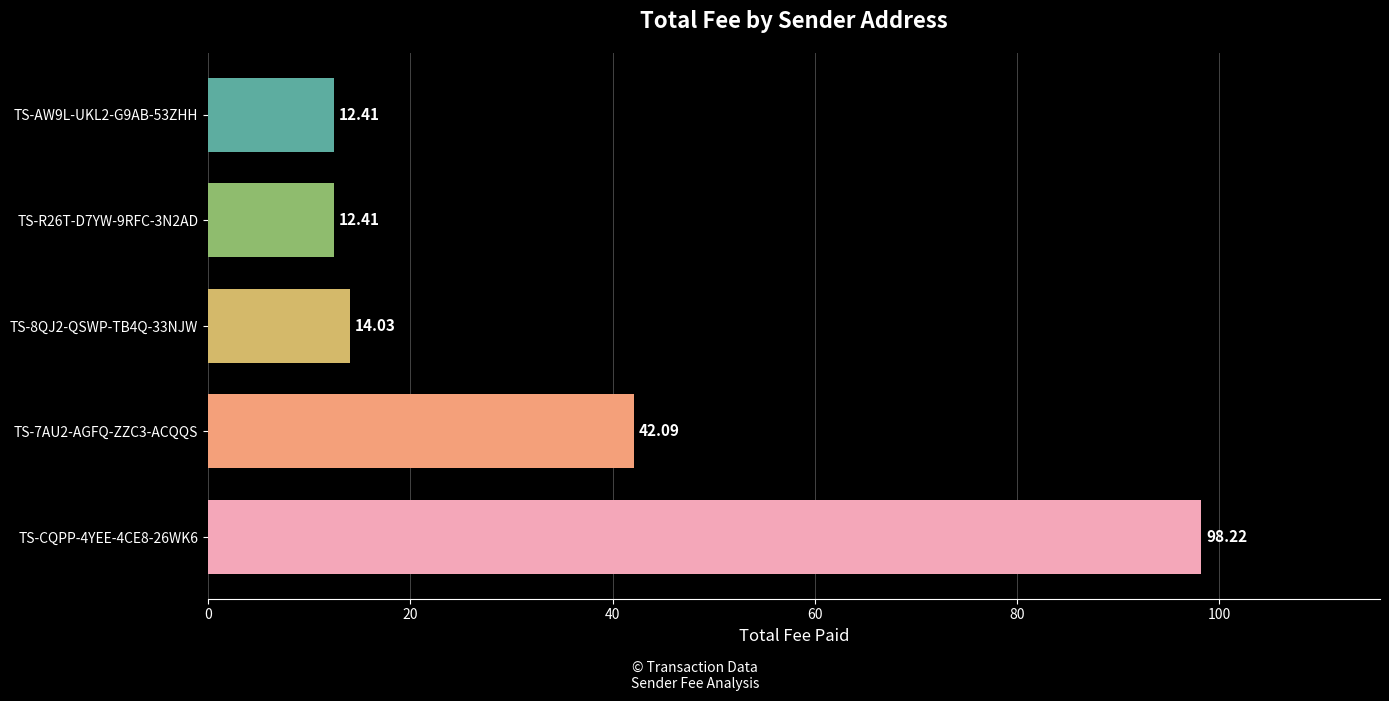

What is the sum of all values?

179.2